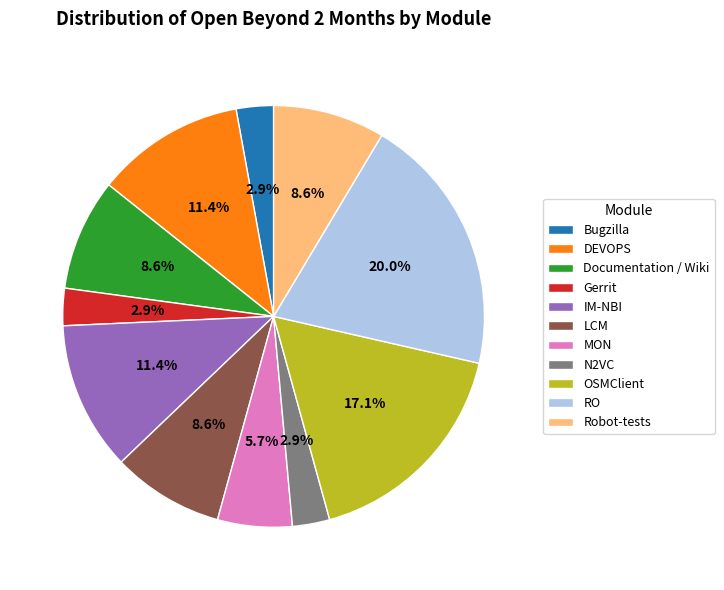

Combined, what portion of the pie is N2VC and IM-NBI?

14.3%